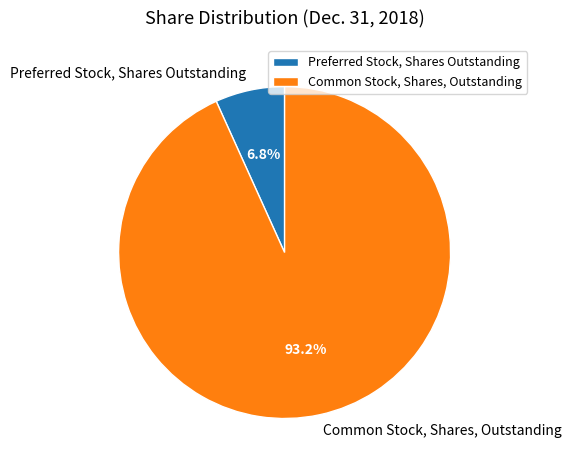

Which has a higher value, Common Stock, Shares, Outstanding or Preferred Stock, Shares Outstanding?

Common Stock, Shares, Outstanding